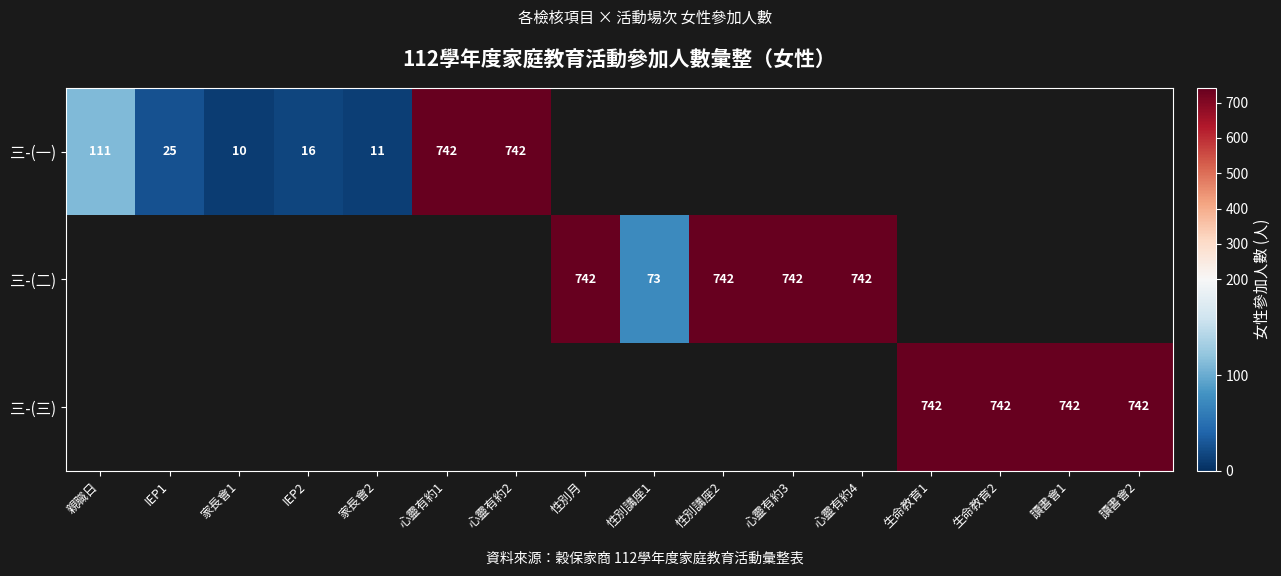

True or false: 三-(二) has a value of 238 at 心靈有約4.

False